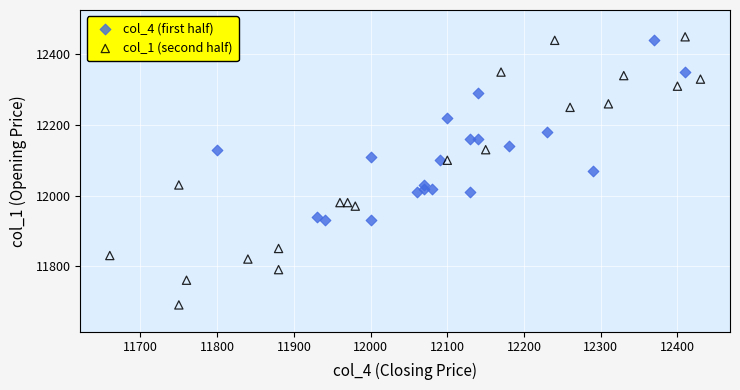

Which series contains the highest Y value?

col_1 (second half)